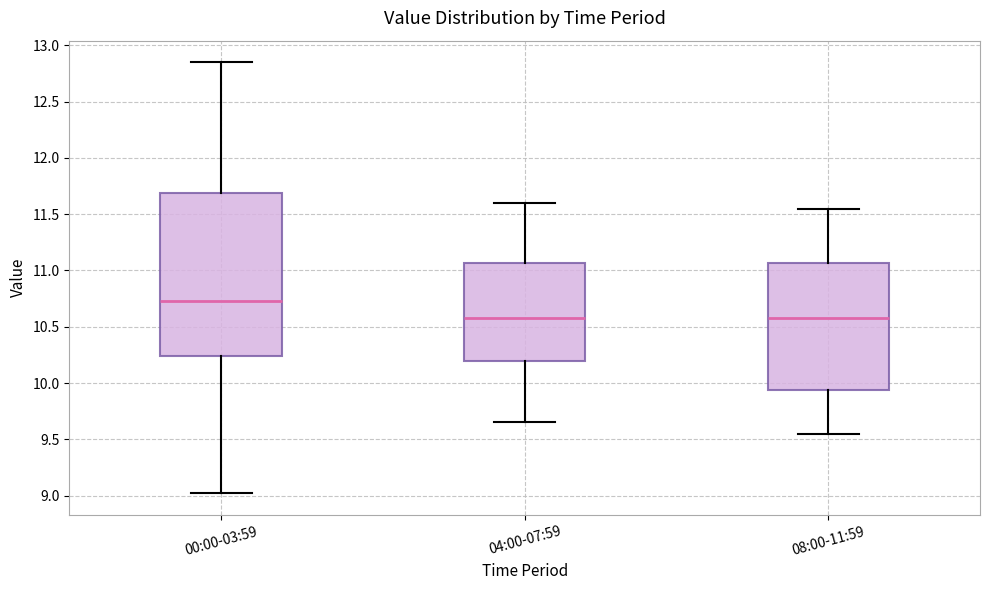

Which box is the tallest, from its lower edge to its upper edge?

00:00-03:59